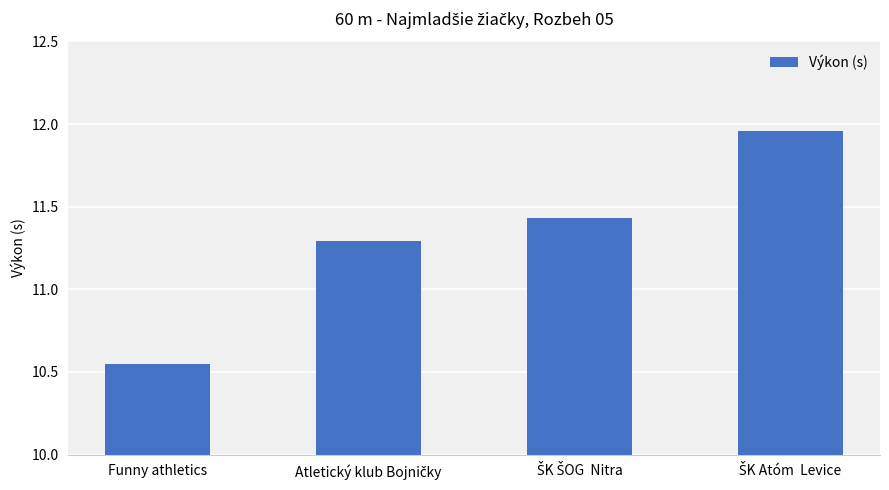

True or false: the data shows 14.8 at Funny athletics.

False